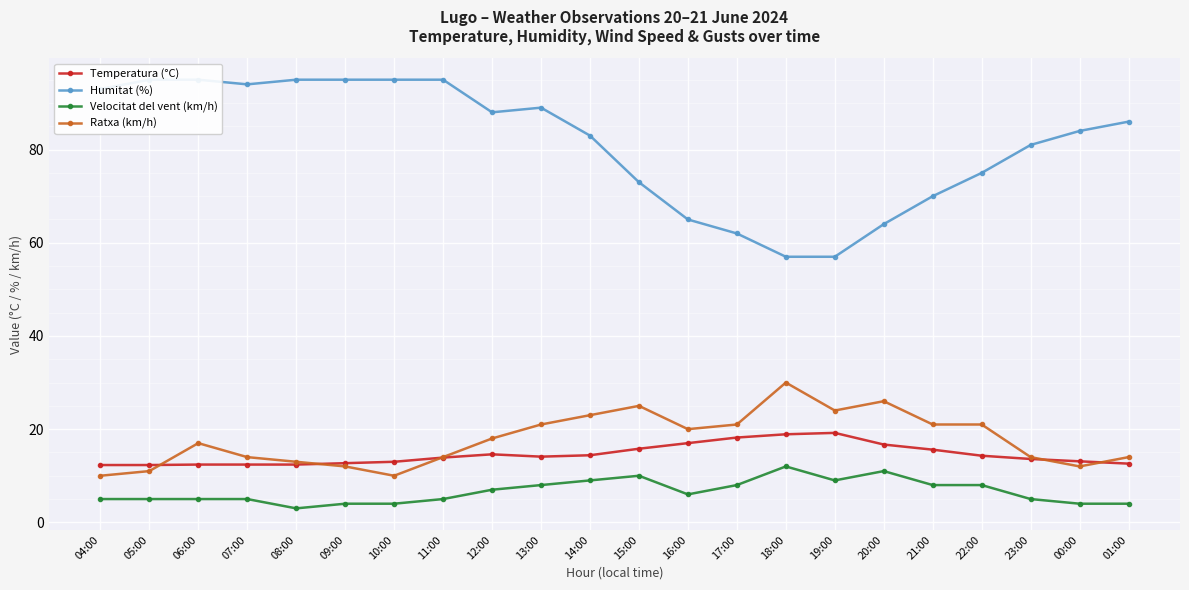

List the labels in order of Ratxa (km/h) value, smallest first.

04:00, 10:00, 05:00, 09:00, 00:00, 08:00, 07:00, 11:00, 23:00, 01:00, 06:00, 12:00, 16:00, 13:00, 17:00, 21:00, 22:00, 14:00, 19:00, 15:00, 20:00, 18:00